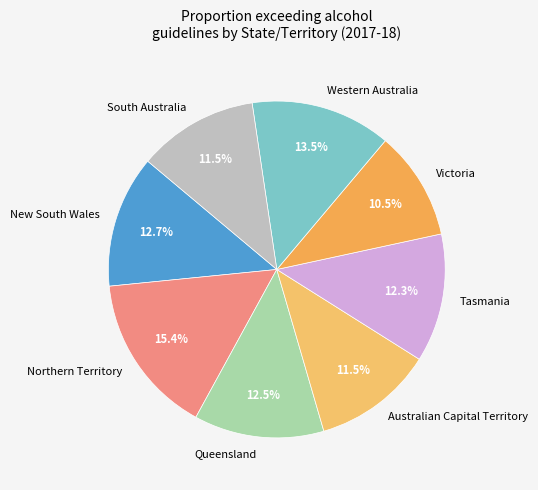

Is it true that Western Australia is 23% of the pie?

False